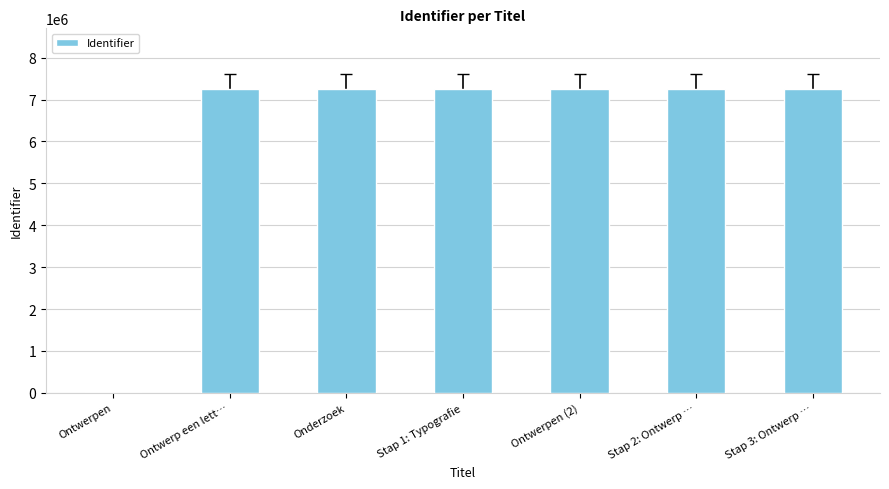

What is the greatest value displayed?

7250270